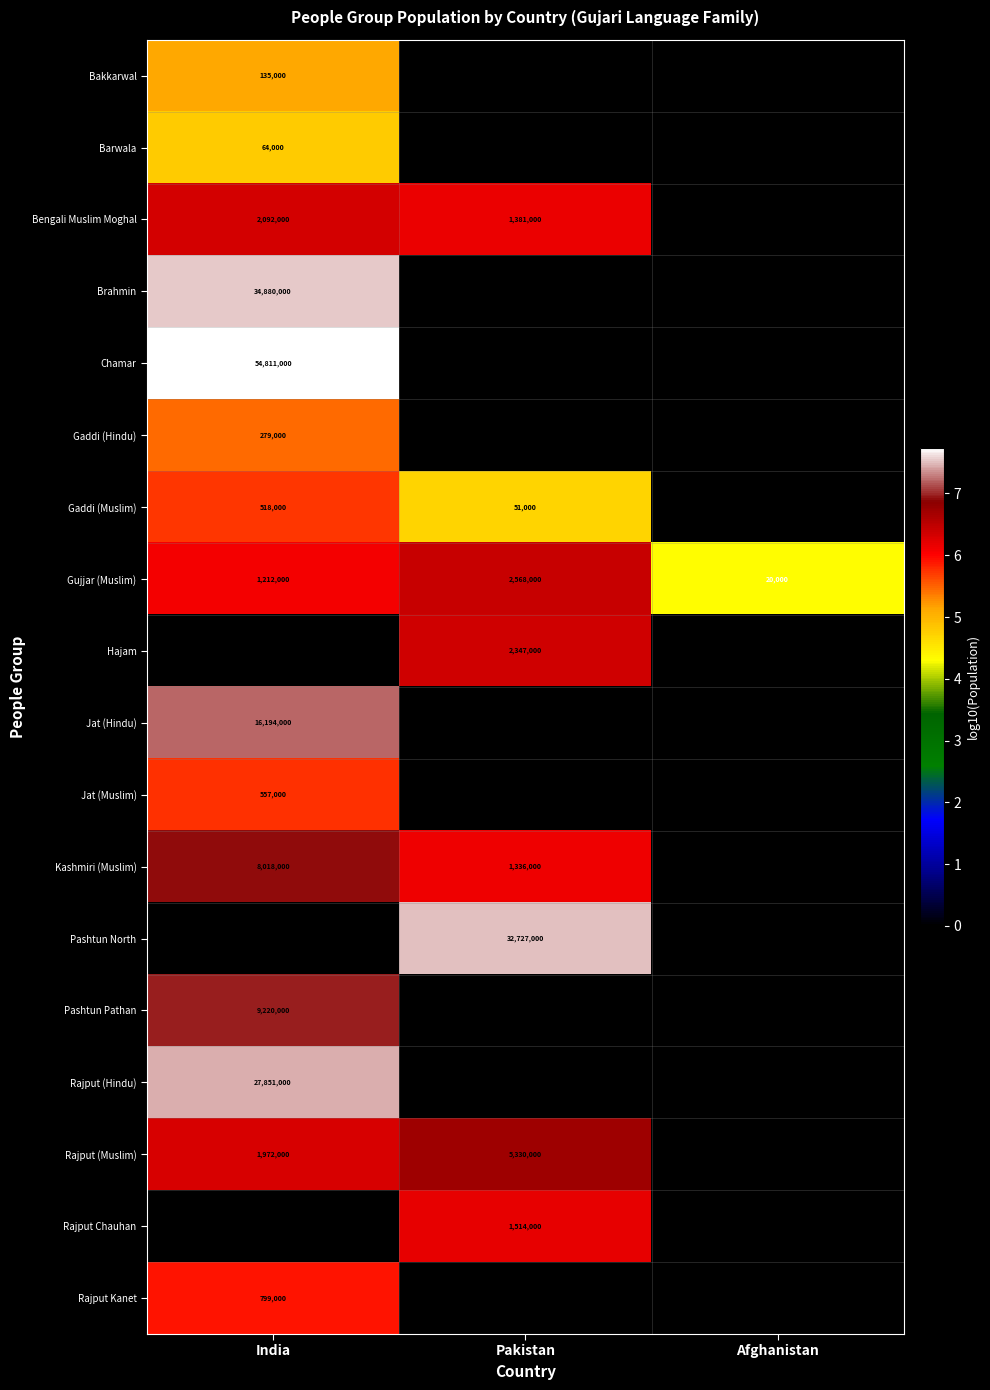

The Gujjar (Muslim) series shows 759407 at India. True or false?

False